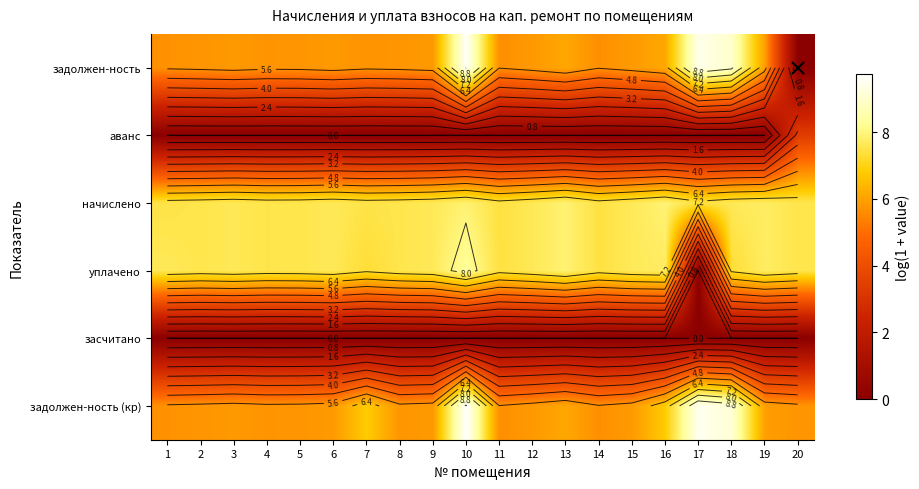

Which series has the widest spread of values?

задолжен-ность